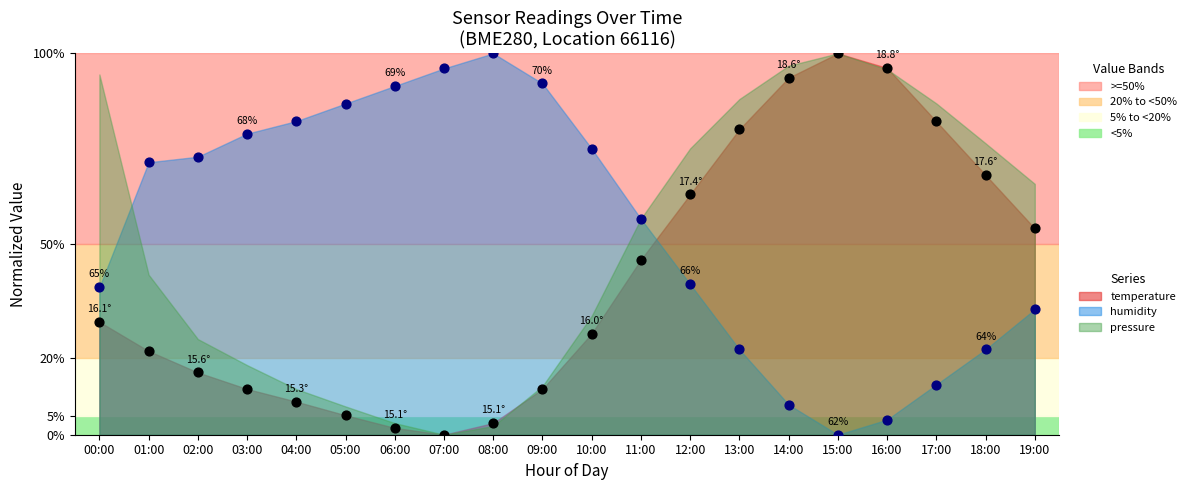

Which series reaches the minimum Y coordinate?

temperature